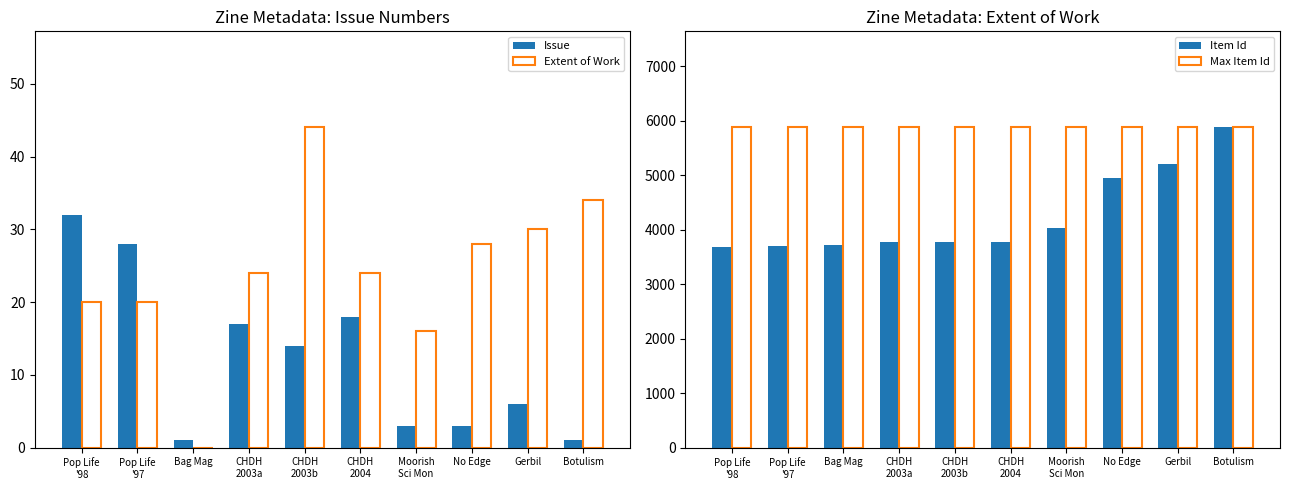

What is the spread (max minus min) of values at No Edge?

5875